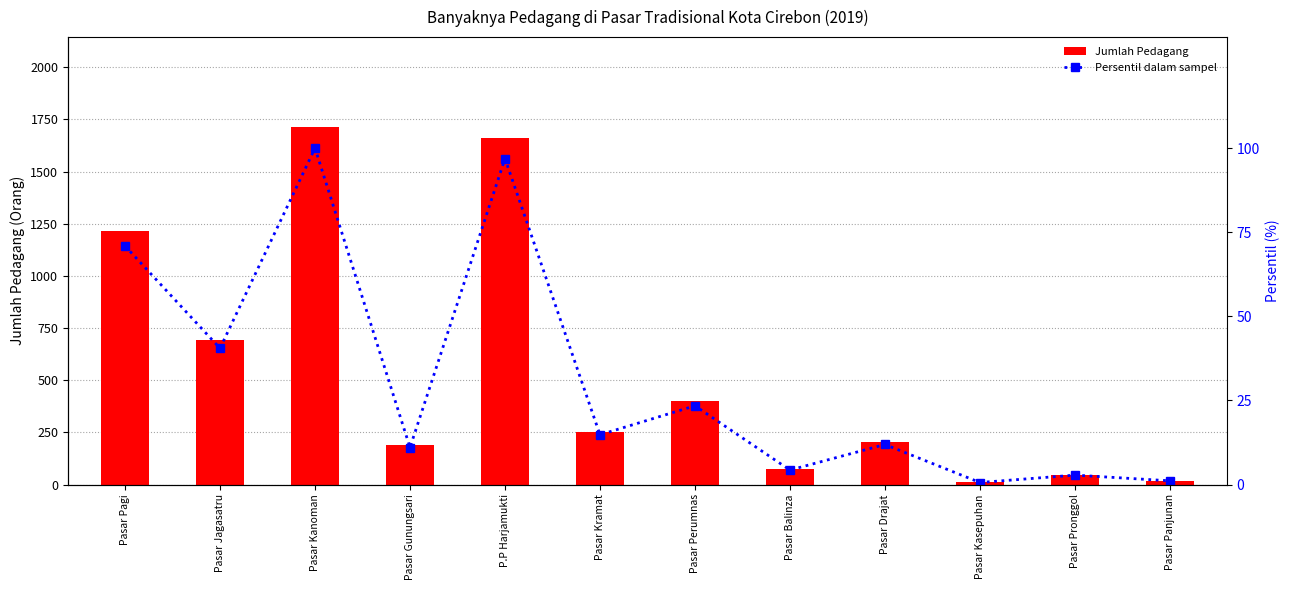

Is the value of Jumlah Pedagang at Pasar Kanoman greater than the value of Persentil dalam sampel at Pasar Pronggol?

Yes